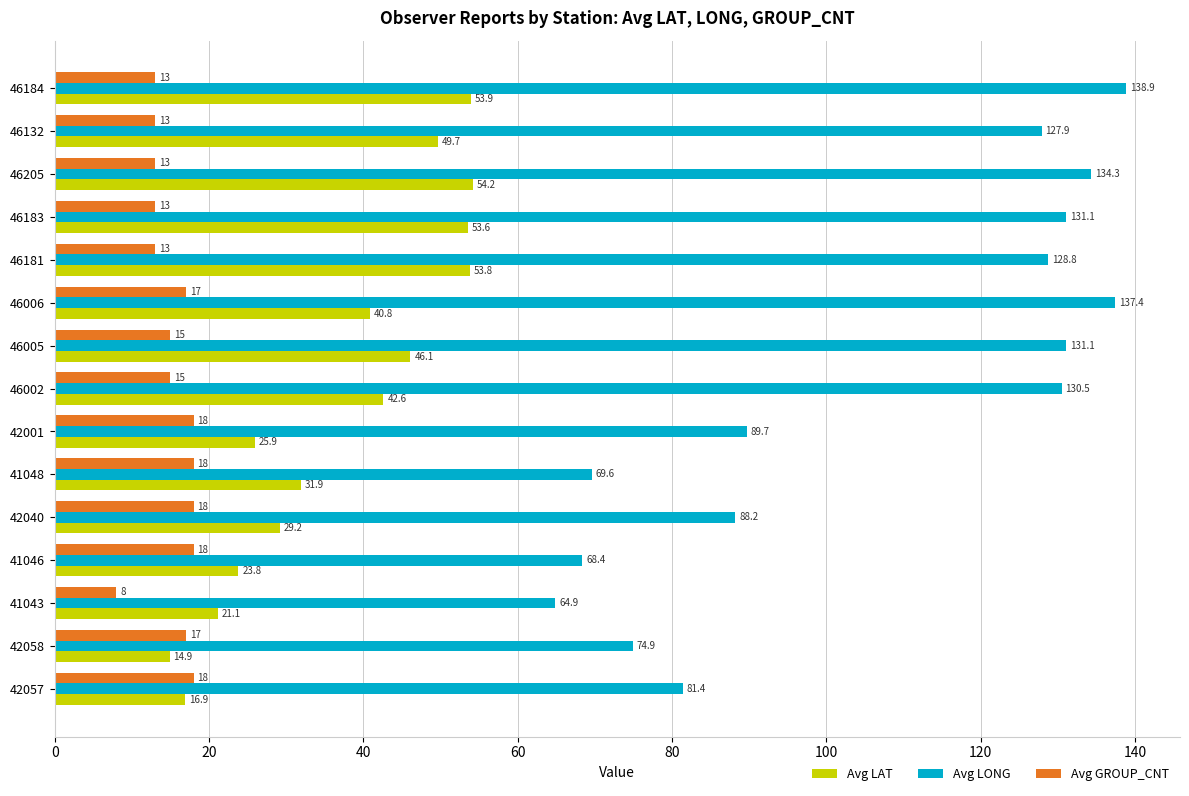

The value of Avg GROUP_CNT at 46184 is 4.6. True or false?

False